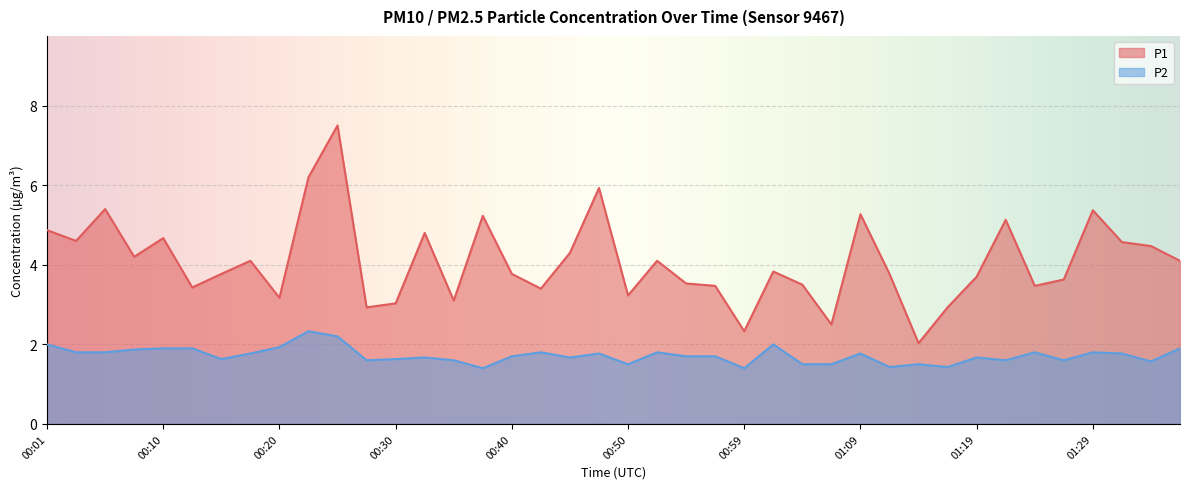

What is the sum of the P1 values at 01:07 and 01:09?

7.8